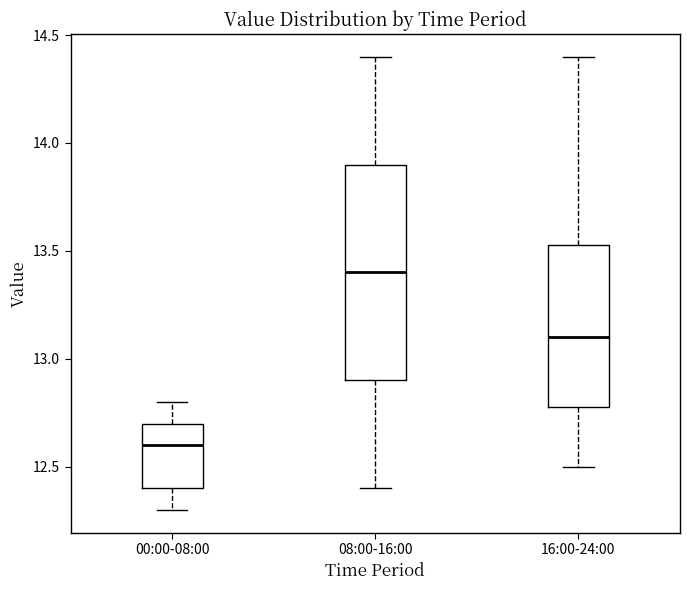

Which box's median line is the highest?

08:00-16:00